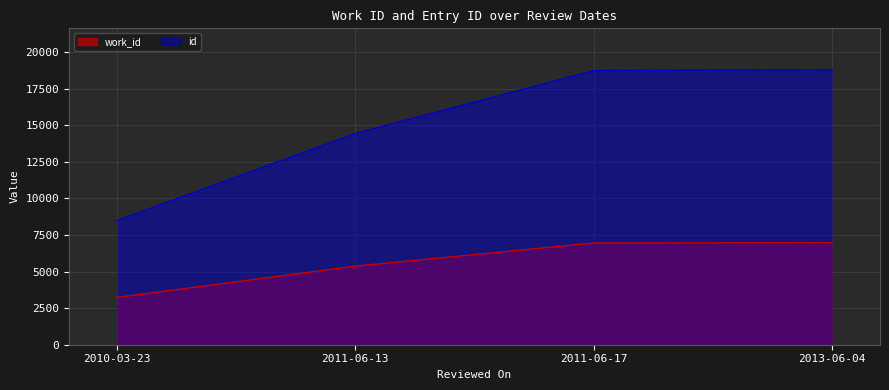

At which category is the sum across all series the highest?

2013-06-04